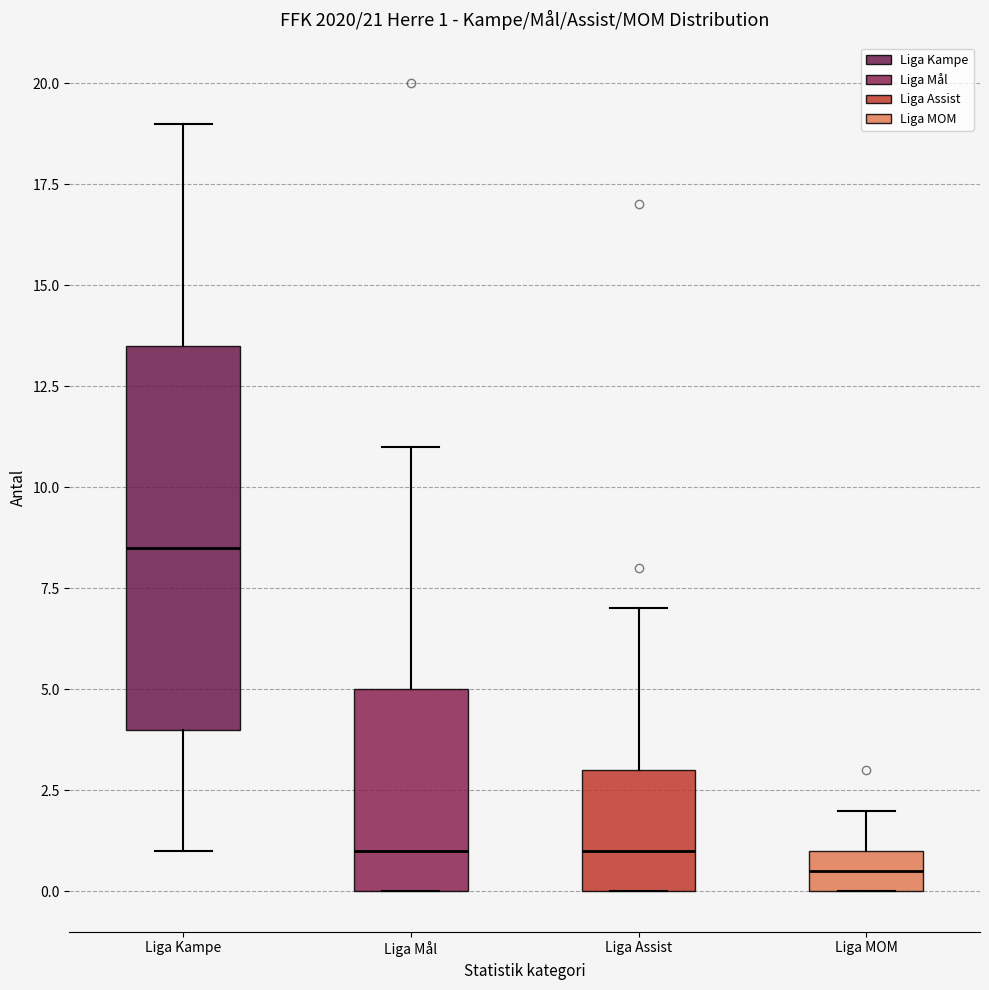

Which box is the tallest, from its lower edge to its upper edge?

Liga Kampe